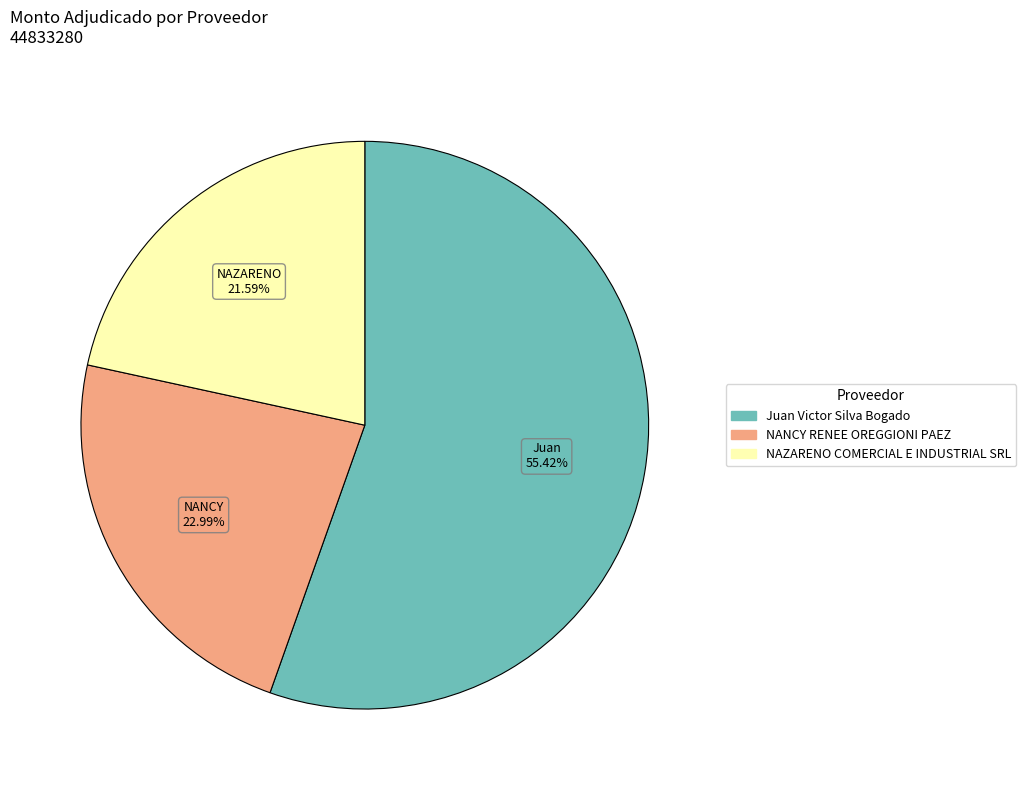

Does Juan Victor Silva Bogado represent more than half of the total?

Yes